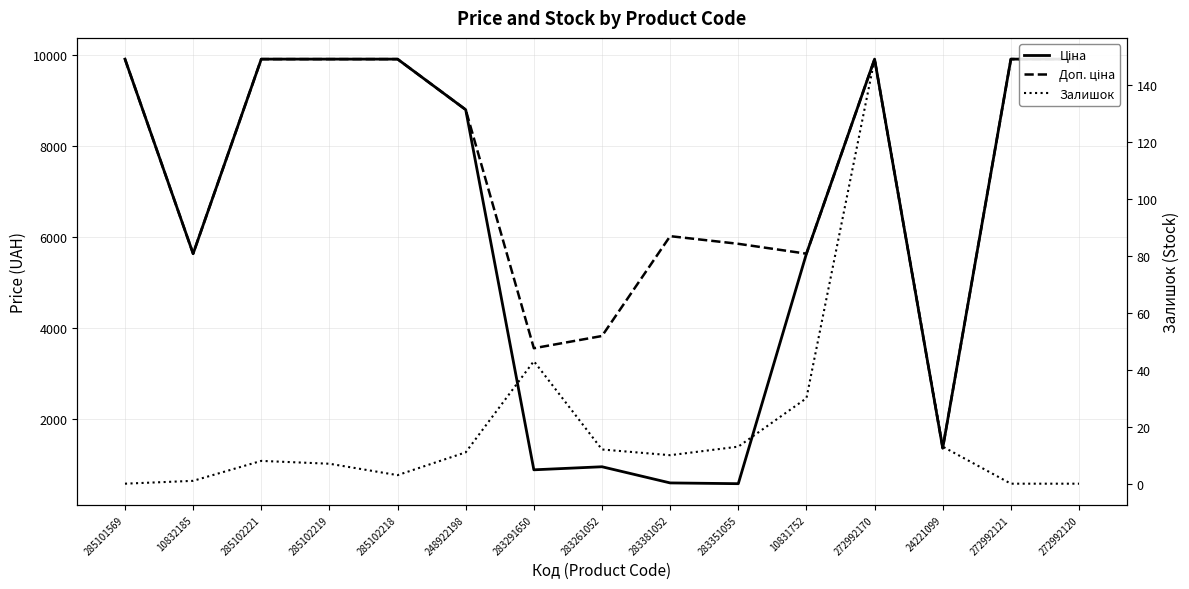

What are all the series names shown in the legend?

Ціна, Доп. ціна, Залишок